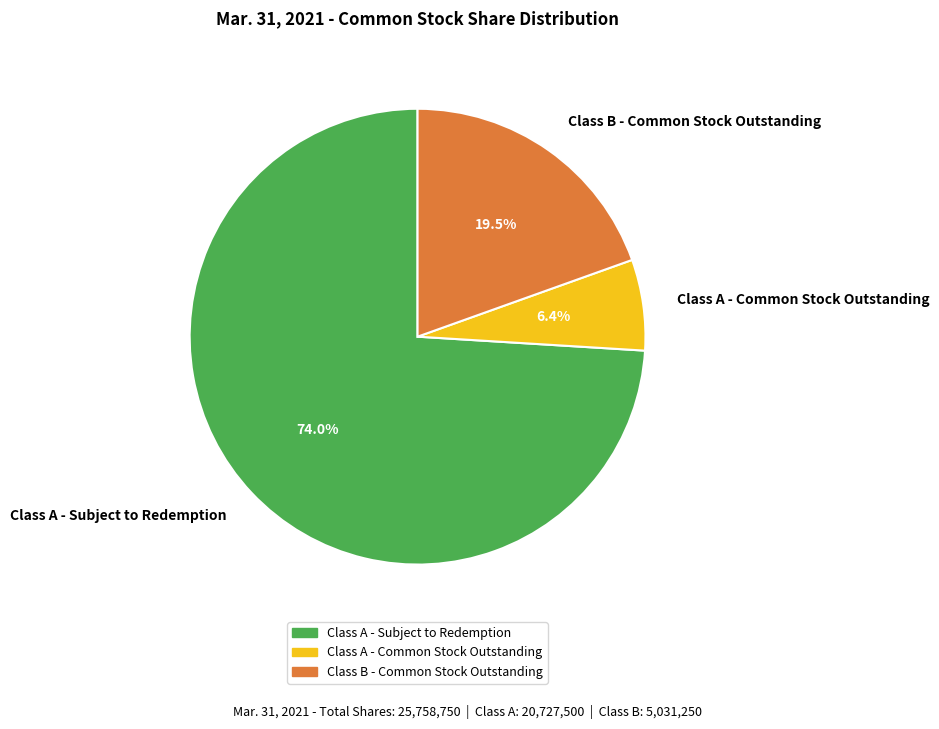

Between Class A - Subject to Redemption and Class A - Common Stock Outstanding, which is larger?

Class A - Subject to Redemption